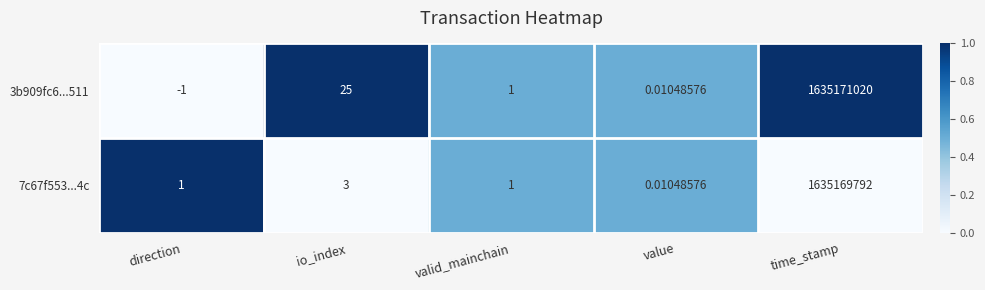

Where is 7c67f553...4c nearest to the value 817584896?

io_index